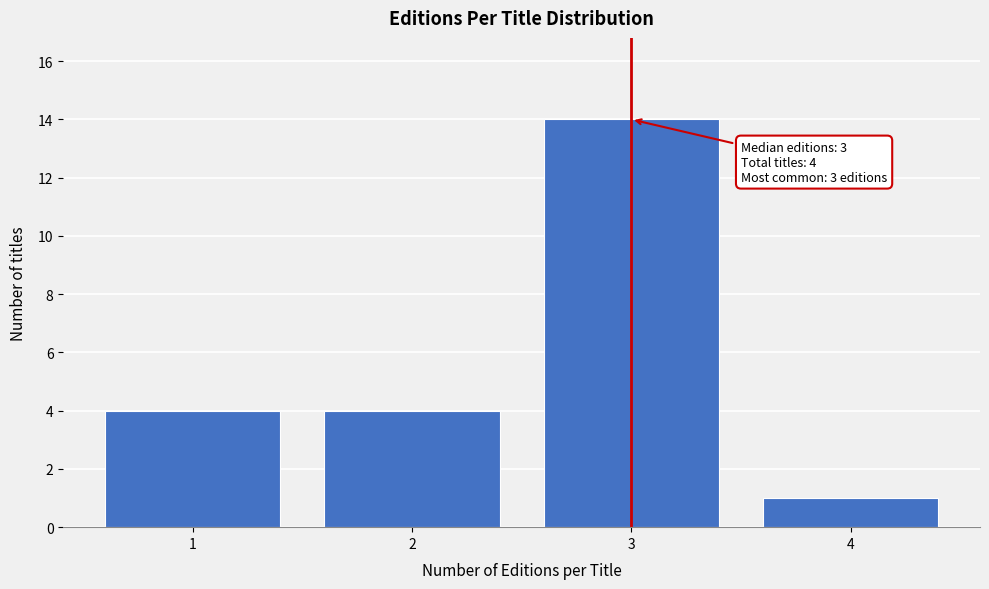

Reading left to right, what are all the values shown in this chart?

4	4	14	1